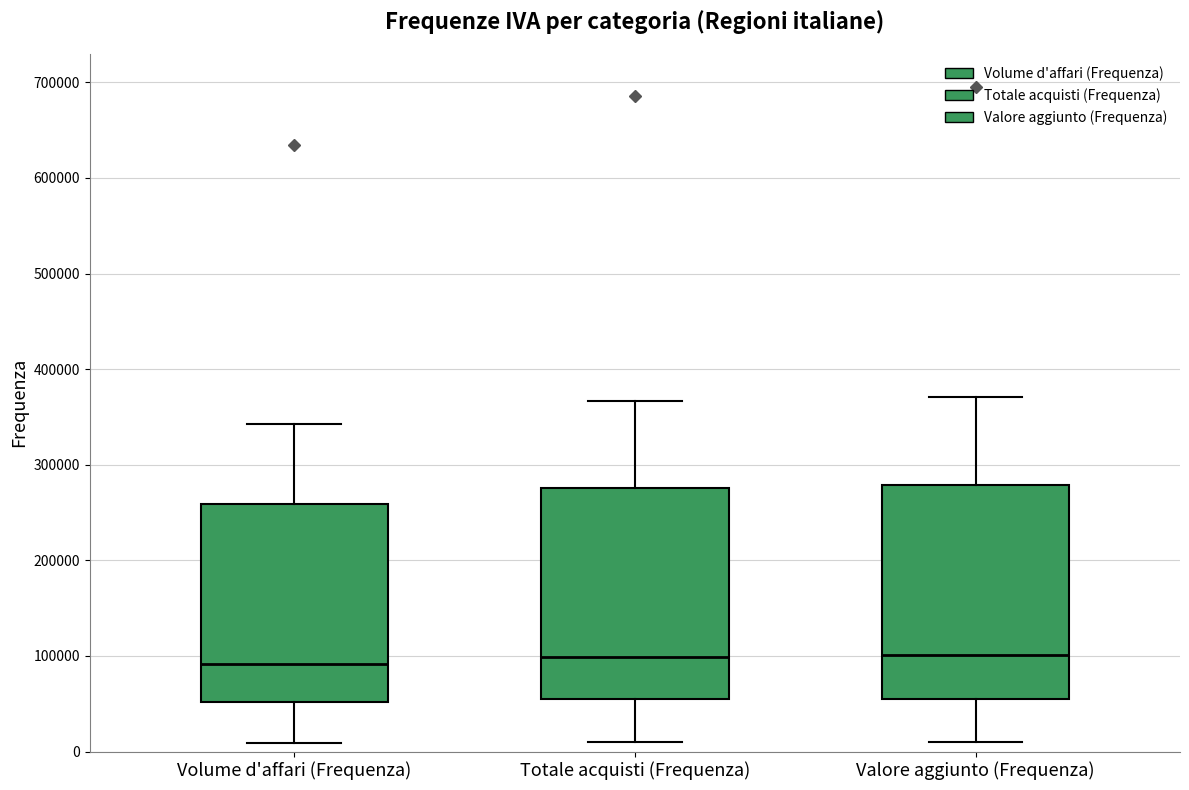

Reading left to right, read every box against the y-axis: the position of its median line, the range the box covers, and the ends of its whiskers. The values are not printed on the chart, so give them approximately, as read against the axis.

Volume d'affari (Frequenza): median 90000, box 50000 to 260000, whiskers 10000 to 340000
Totale acquisti (Frequenza): median 100000, box 60000 to 280000, whiskers 10000 to 370000
Valore aggiunto (Frequenza): median 100000, box 60000 to 280000, whiskers 10000 to 370000